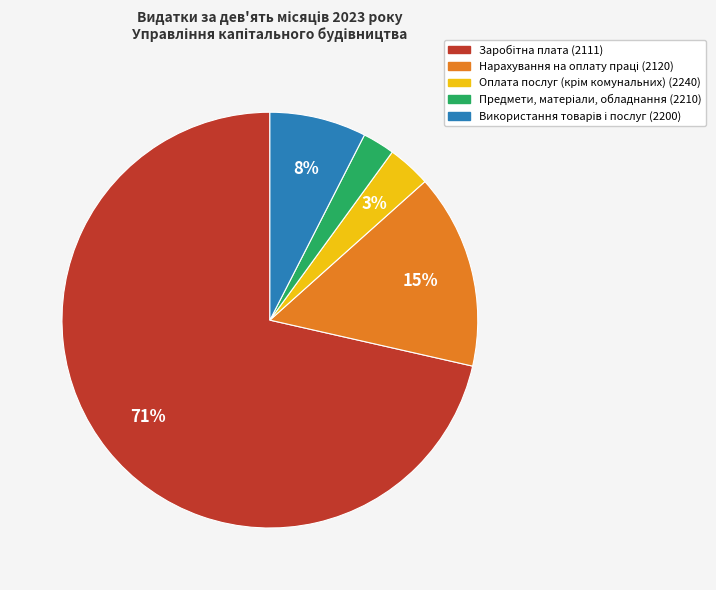

To the nearest percent, what is the average slice percentage?

20%